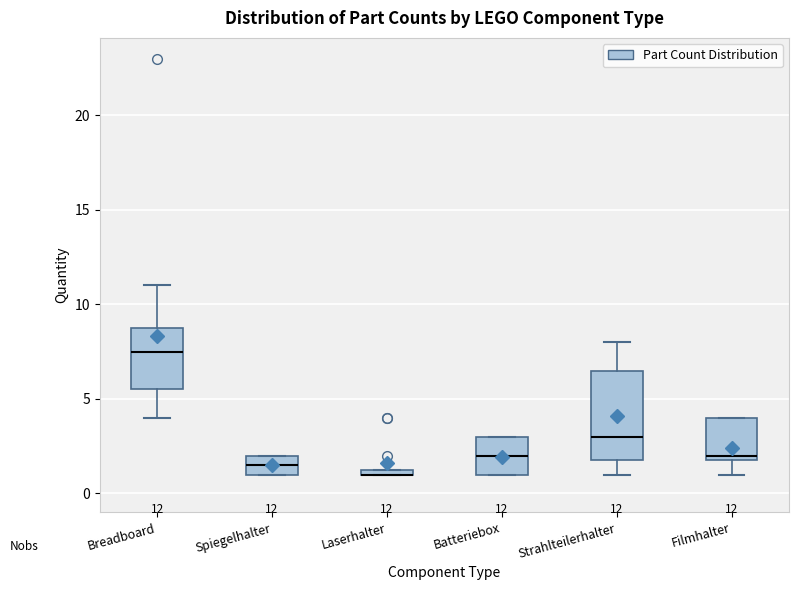

Which box is the tallest, from its lower edge to its upper edge?

Strahlteilerhalter